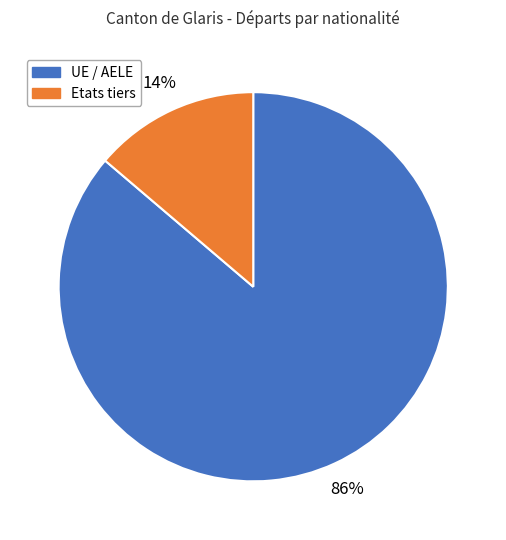

Between UE / AELE and Etats tiers, which is larger?

UE / AELE